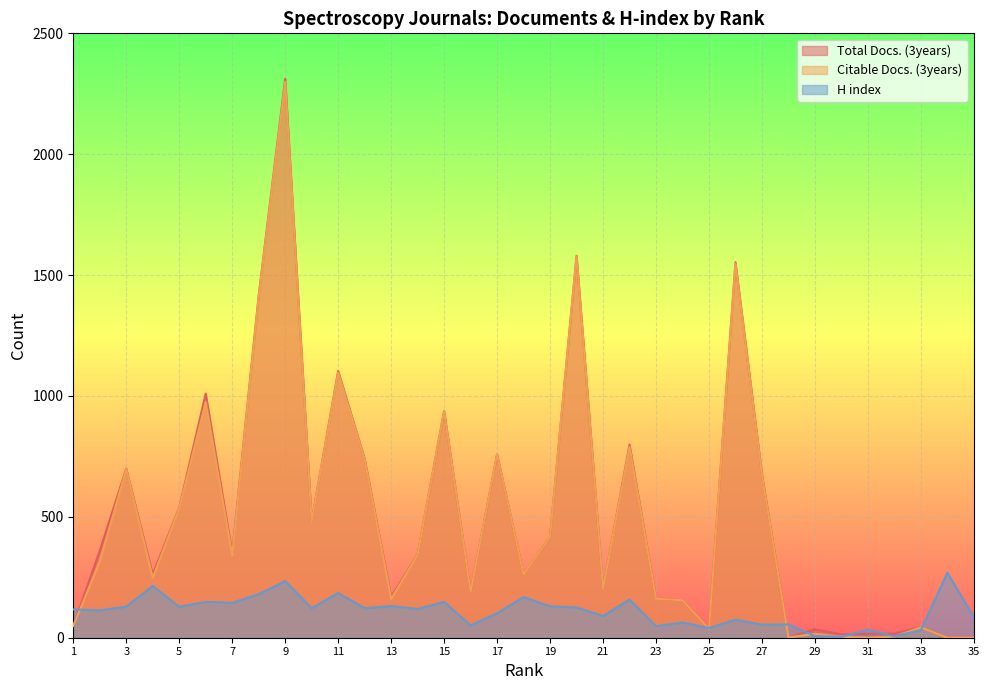

Where is Citable Docs. (3years) nearest to the value 1149?

11